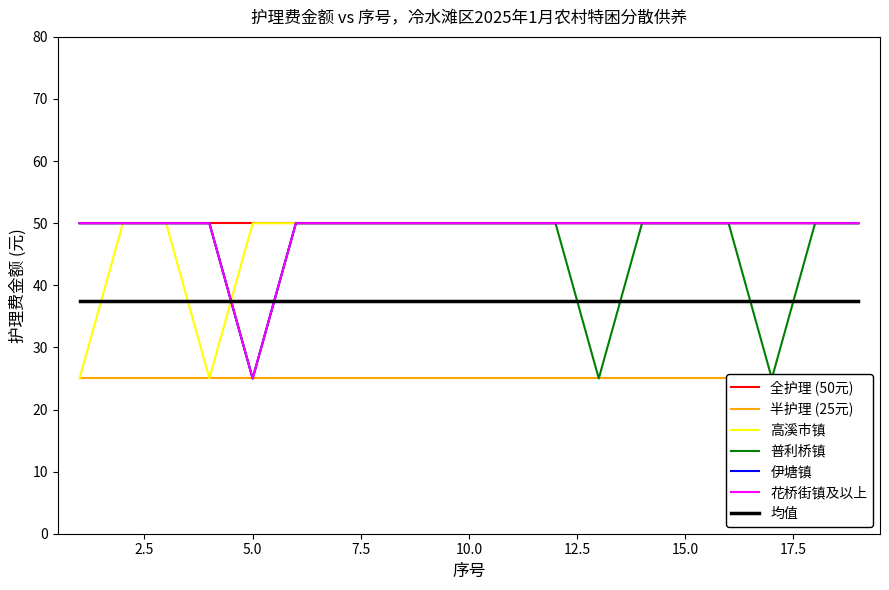

After their last crossing, which series has the higher values: 普利桥镇 or 高溪市镇?

高溪市镇